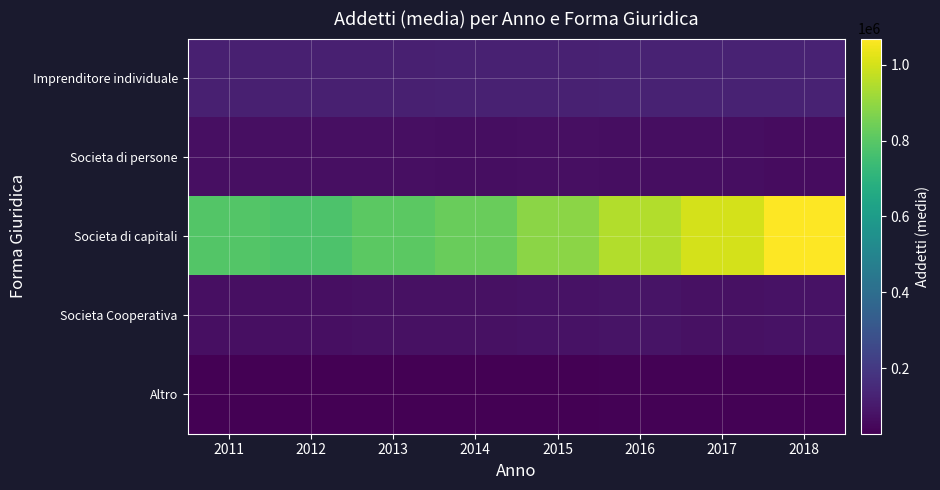

Reading left to right, list all the values displayed in this chart.

Imprenditore individuale: 2011=119237	2012=120381	2013=119019	2014=121076	2015=123331	2016=126643	2017=127477	2018=128344
Societa di persone: 2011=71439	2012=70848	2013=69918	2014=67295	2015=68588	2016=67846	2017=65320	2018=63945
Societa di capitali: 2011=789286	2012=777213	2013=808196	2014=832559	2015=887938	2016=949861	2017=1002754	2018=1068563
Societa Cooperativa: 2011=71900	2012=71772	2013=72273	2014=75336	2015=76592	2016=82543	2017=75261	2018=76852
Altro: 2011=29919	2012=27626	2013=29804	2014=27426	2015=29789	2016=34510	2017=31507	2018=32223